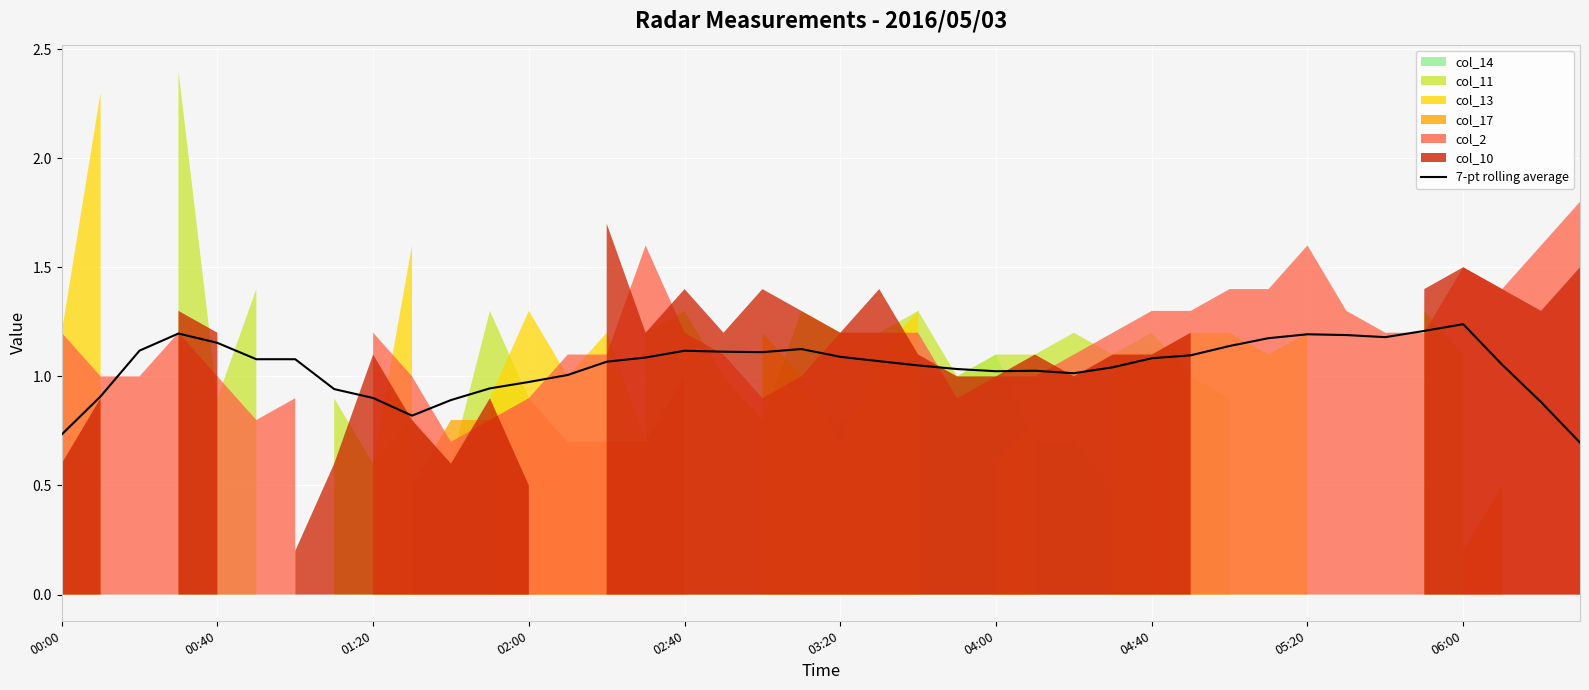

Is it true that the value at 39 is 1.2?

False